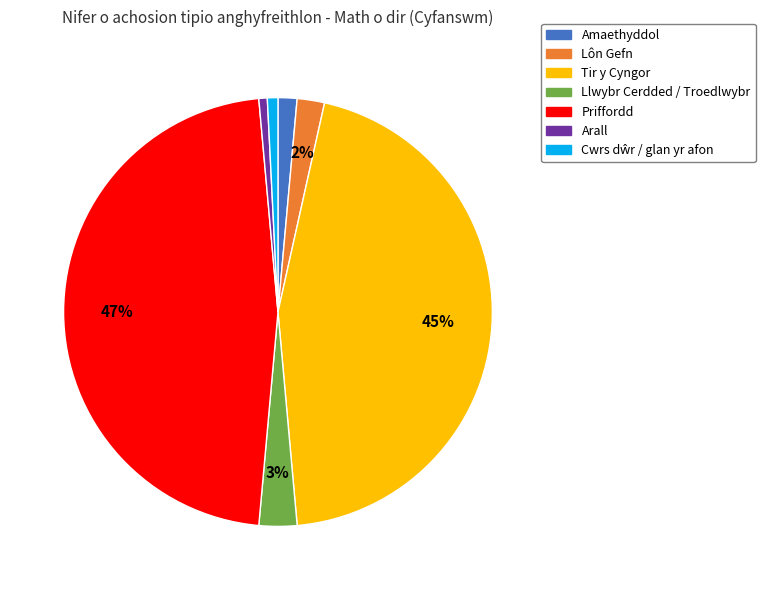

Is there any slice that represents more than half of the pie?

No